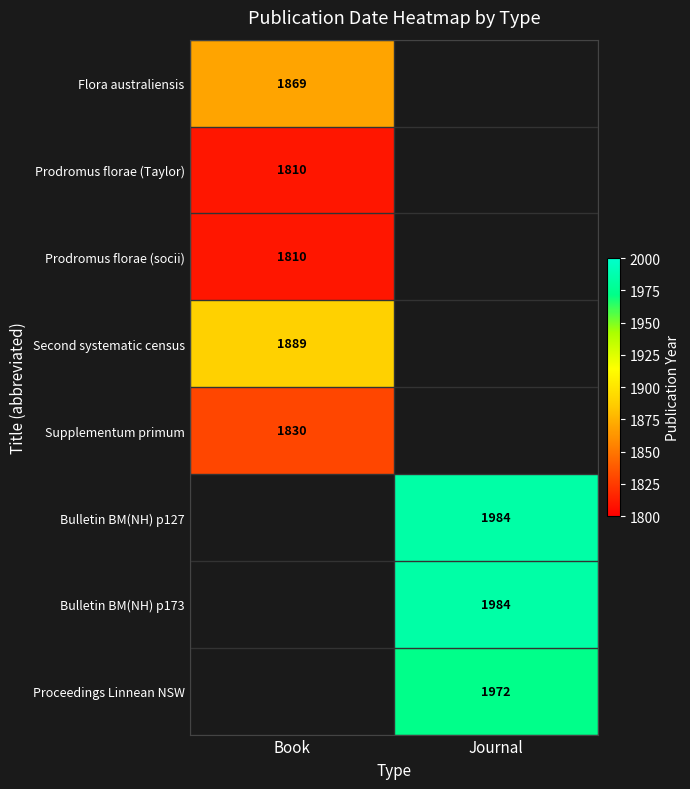

What is the maximum value shown in the chart?

1984.0